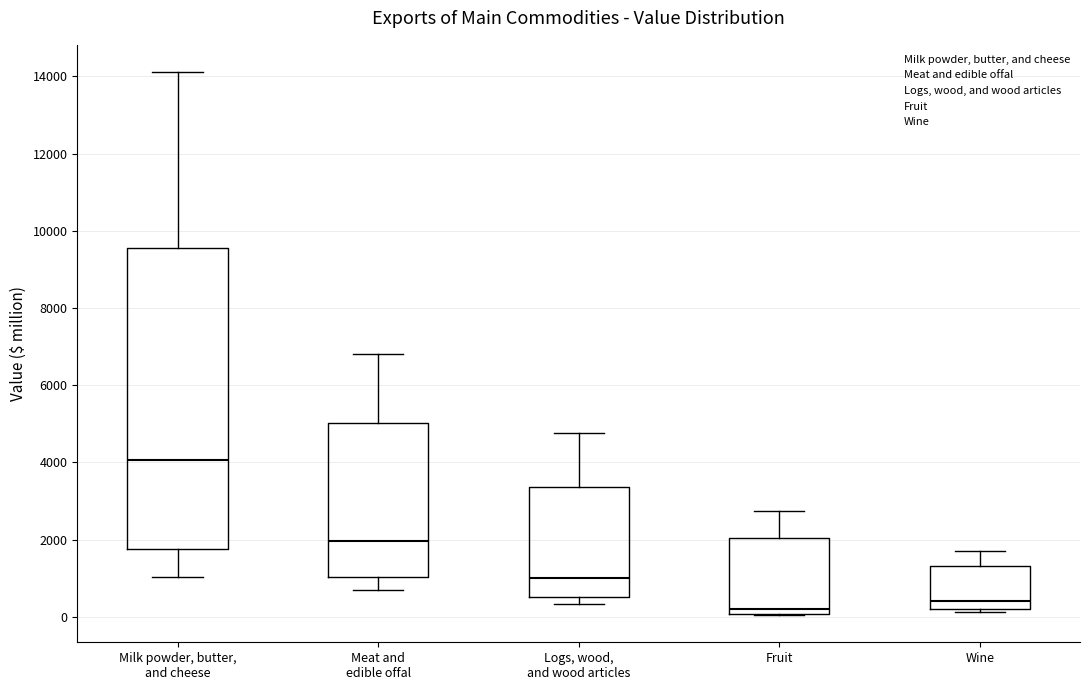

Where is the upper edge of the box for Logs, wood, and wood articles on the y-axis? The values are not printed on the chart, so give them approximately, as read against the axis.

3400